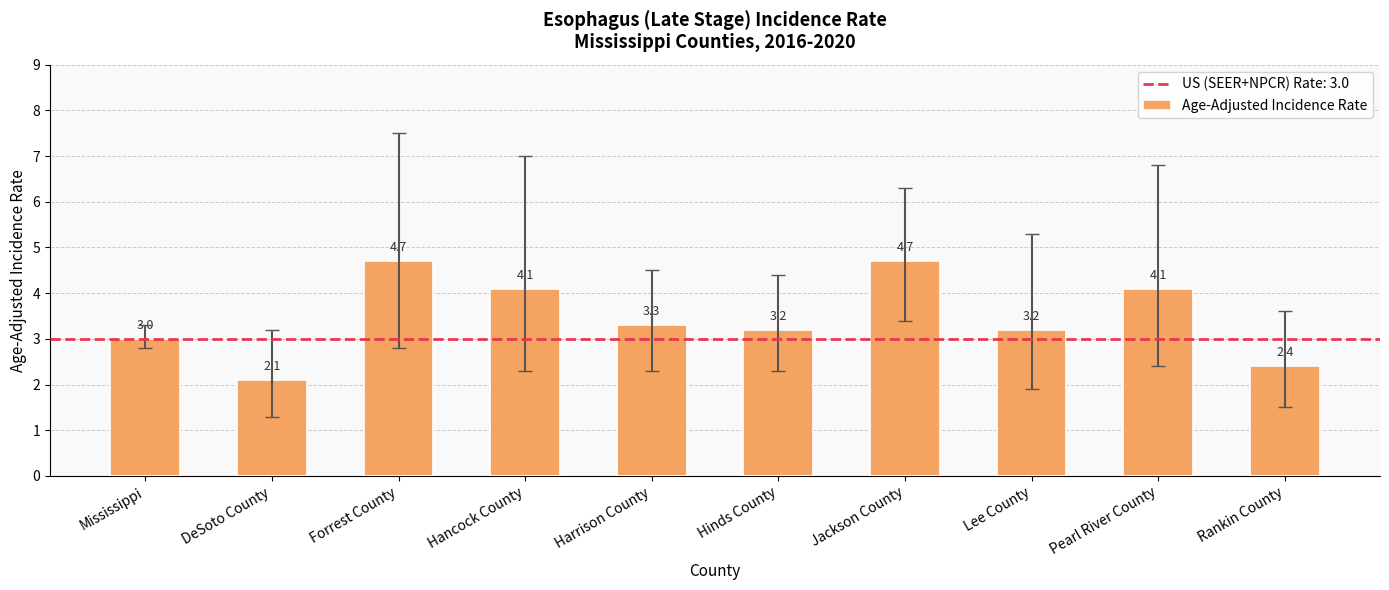

What position from the left is Rankin County?

10